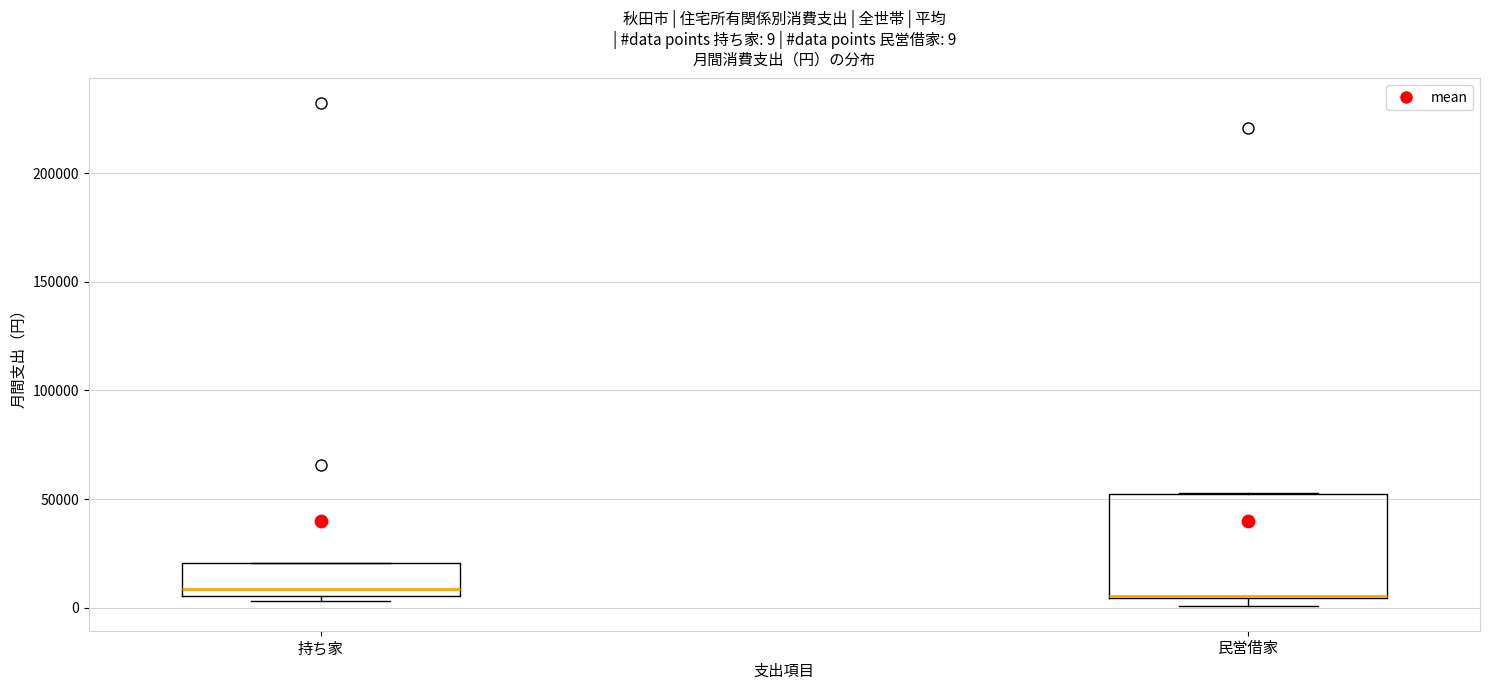

Which box is the tallest, from its lower edge to its upper edge?

民営借家